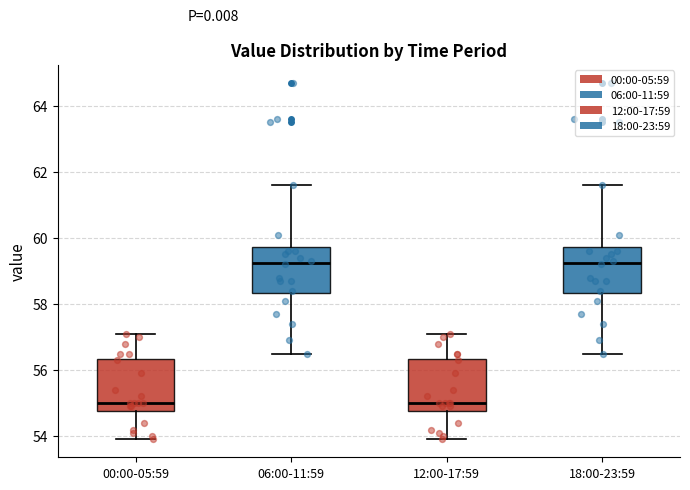

Reading left to right, read every box against the y-axis: the position of its median line, the range the box covers, and the ends of its whiskers. The values are not printed on the chart, so give them approximately, as read against the axis.

00:00-05:59: median 55.0, box 54.8 to 56.4, whiskers 54.0 to 57.2
06:00-11:59: median 59.2, box 58.4 to 59.8, whiskers 56.6 to 61.6
12:00-17:59: median 55.0, box 54.8 to 56.4, whiskers 54.0 to 57.2
18:00-23:59: median 59.2, box 58.4 to 59.8, whiskers 56.6 to 61.6